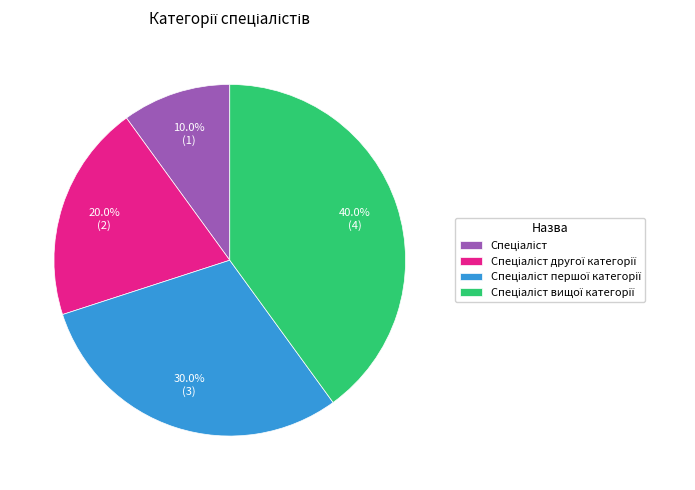

Does any single category account for the majority?

No